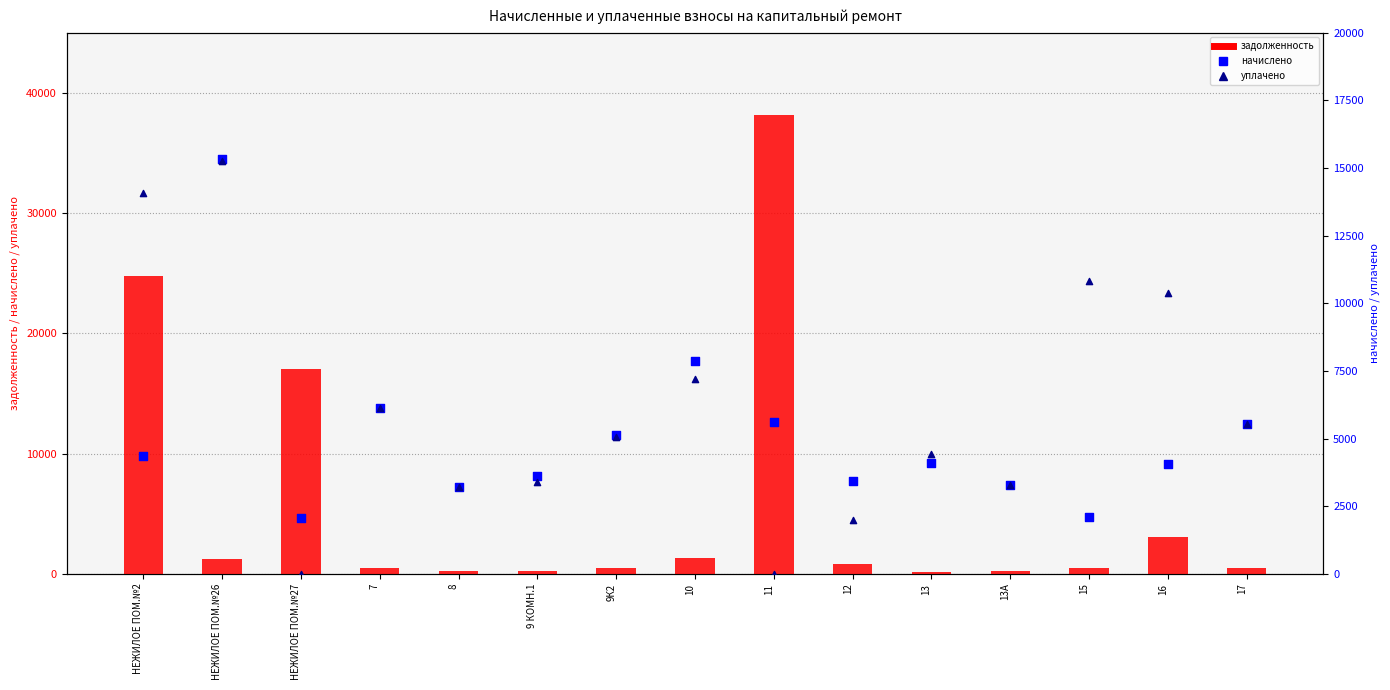

Which series has the largest total across all categories?

уплачено